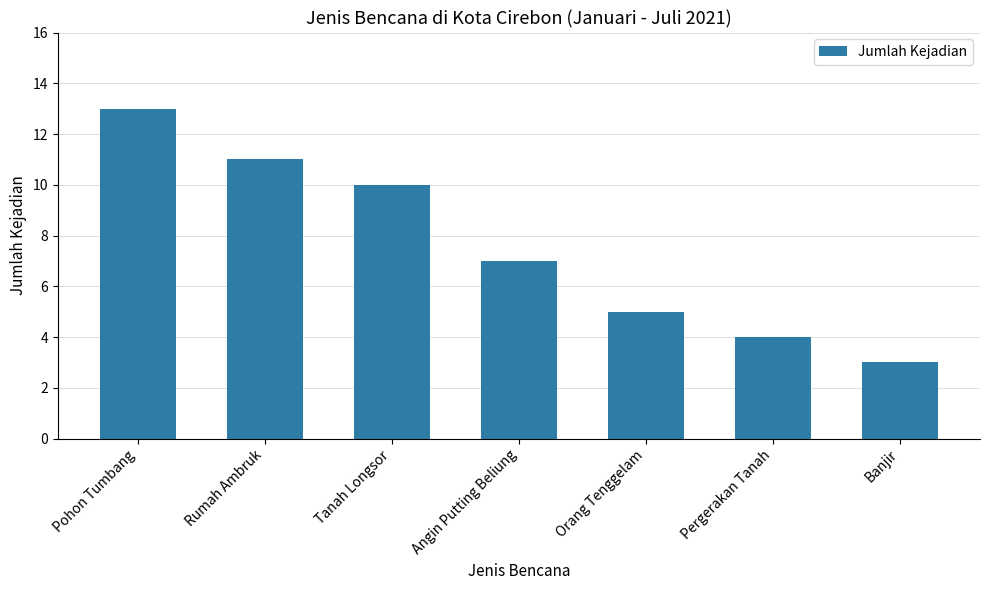

Reading left to right, transcribe all the data shown in this chart.

13	11	10	7	5	4	3